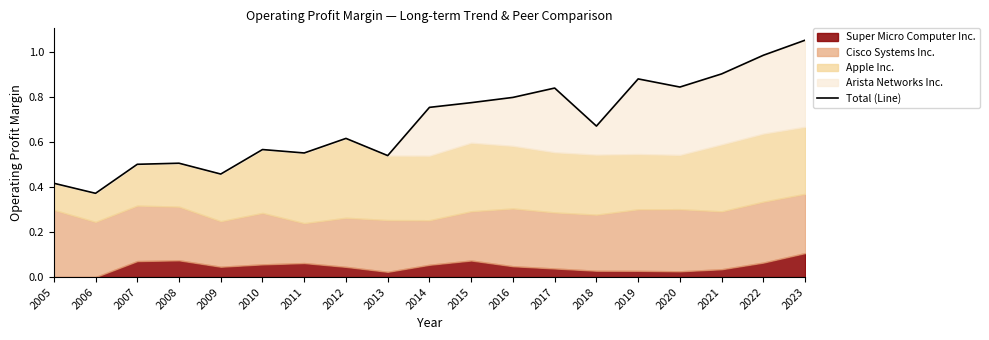

What is the sum of the values at 2017 and 2015?

1.6